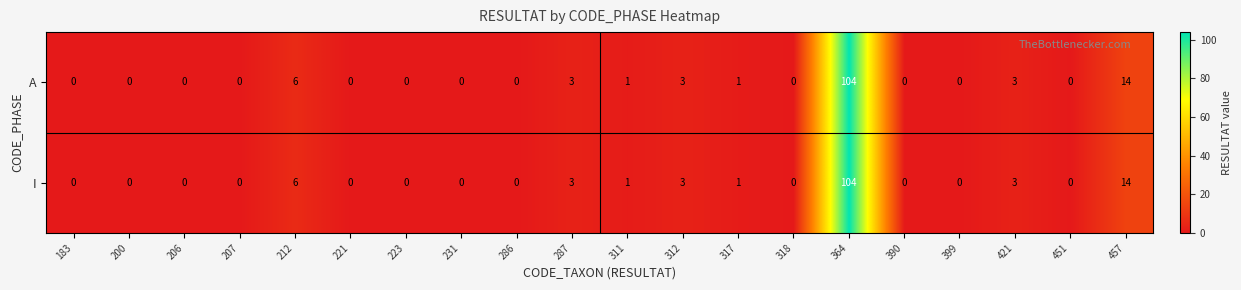

What is the greatest value displayed?

104